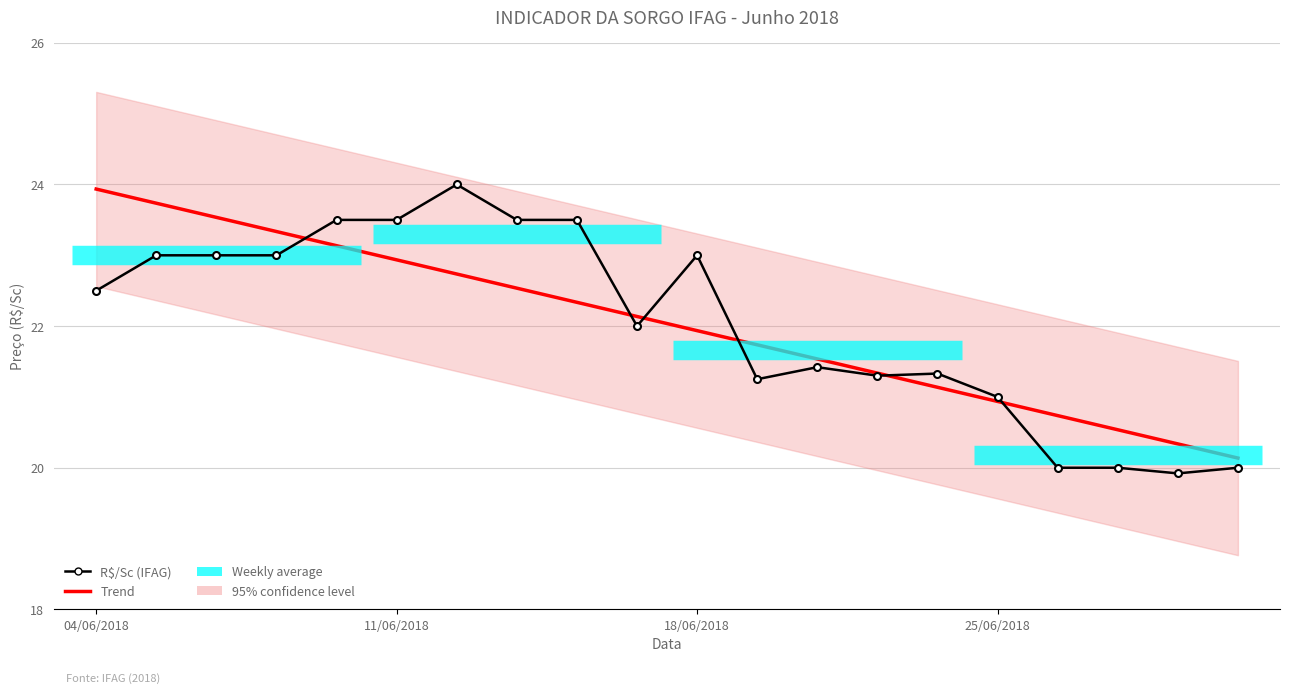

What is the sum of all R$/Sc (IFAG) values?

440.7